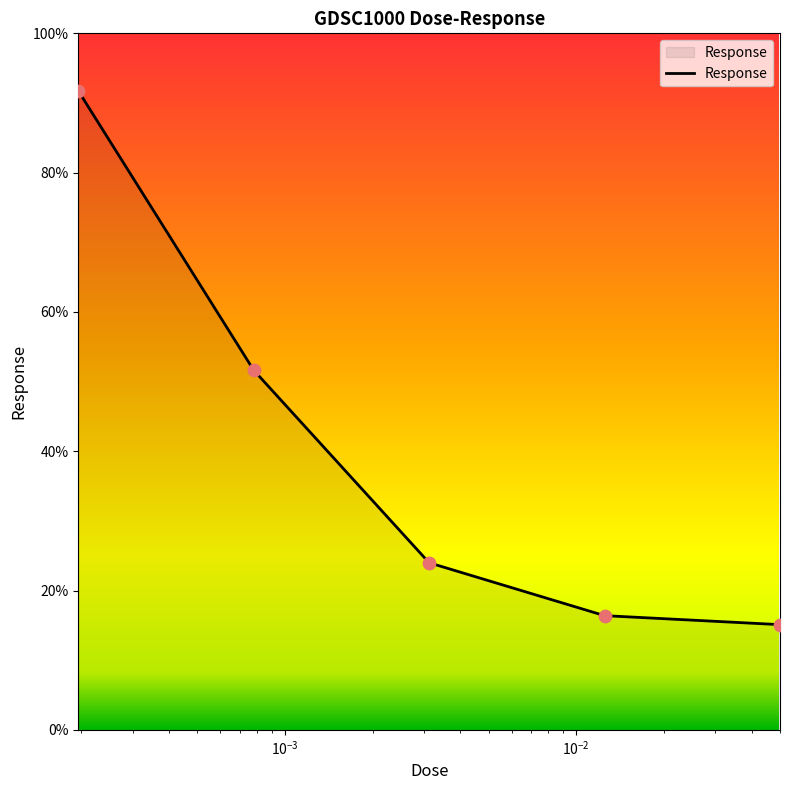

True or false: the data has more than 0 interior local peaks.

False